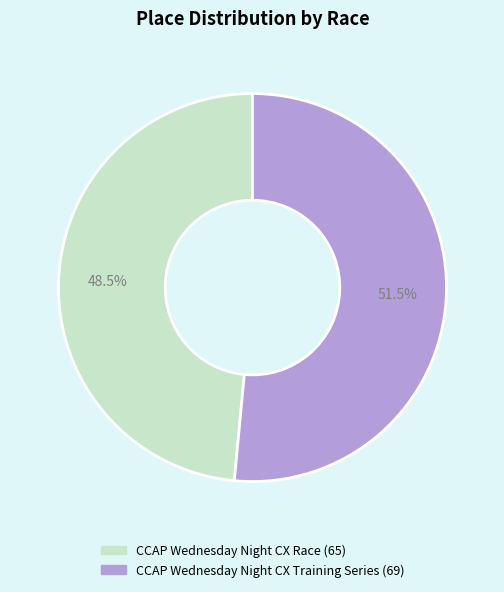

Rank the categories by value from lowest to highest.

CCAP Wednesday Night CX Race, CCAP Wednesday Night CX Training Series